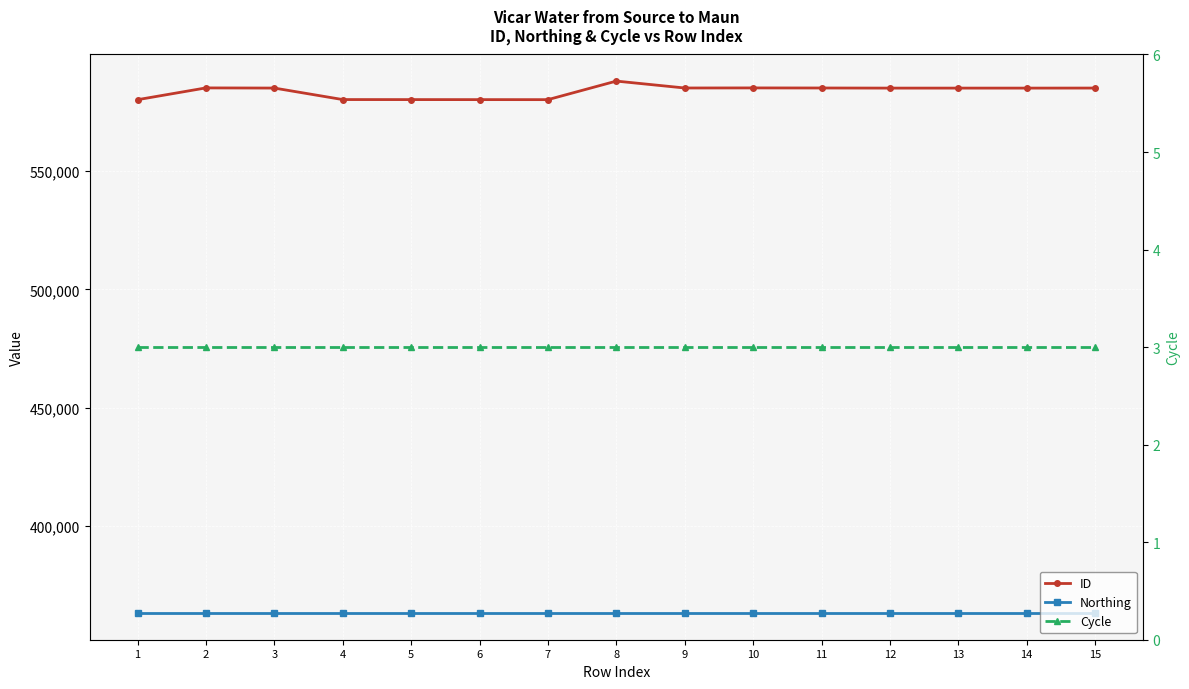

Is it true that ID equals 580163 at 7?

True